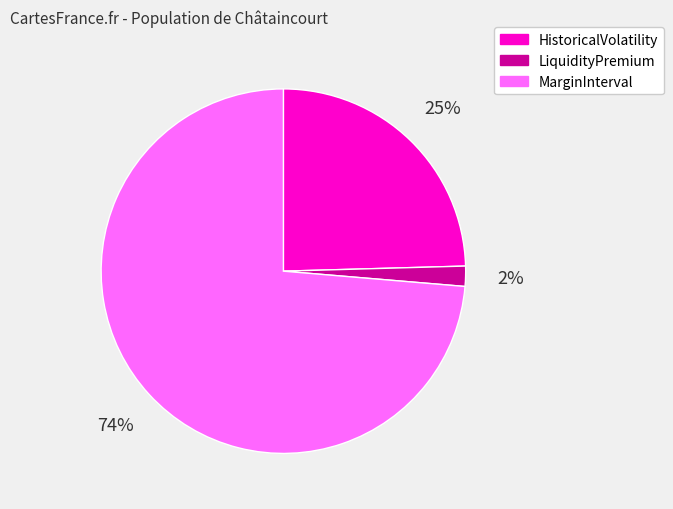

What percentage is the LiquidityPremium slice, to the nearest percent?

2%